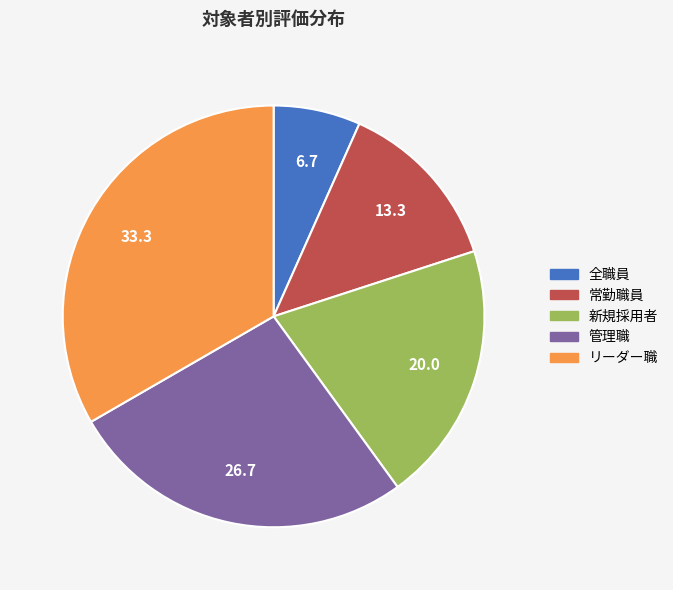

Is there any slice that represents more than half of the pie?

No